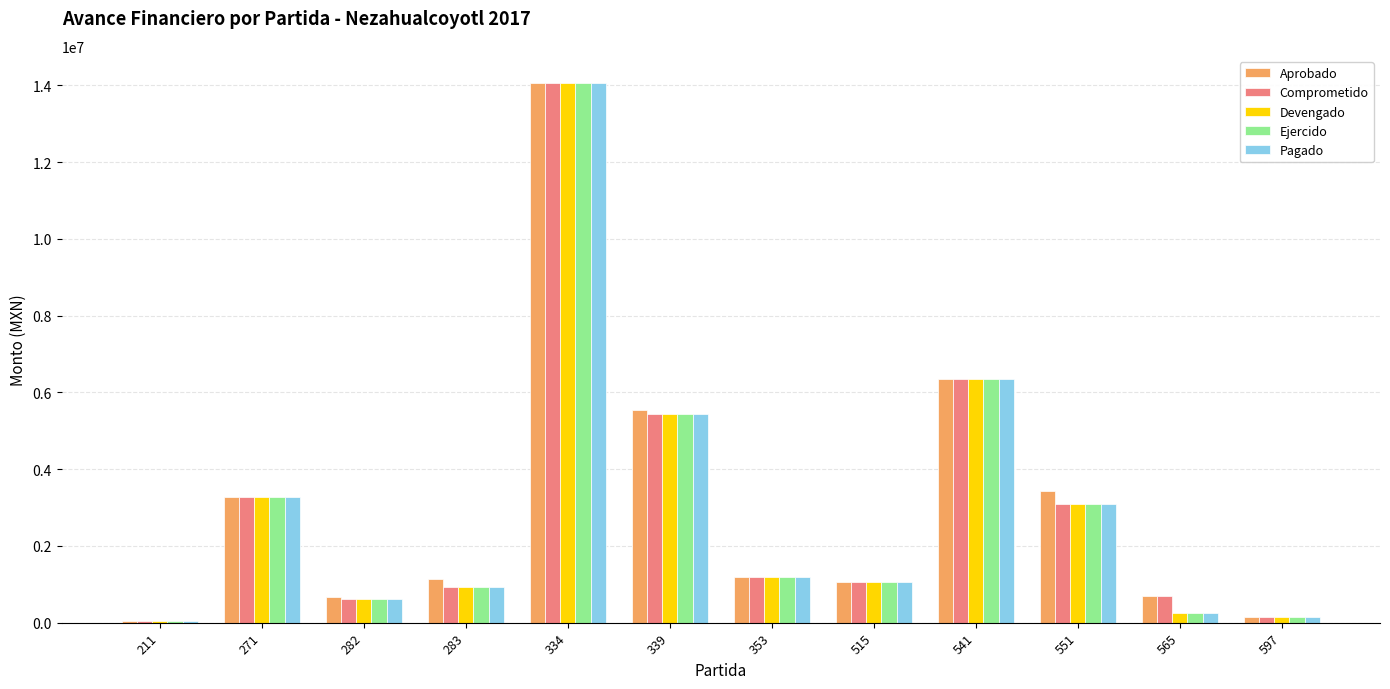

At which category is the sum across all series the highest?

334